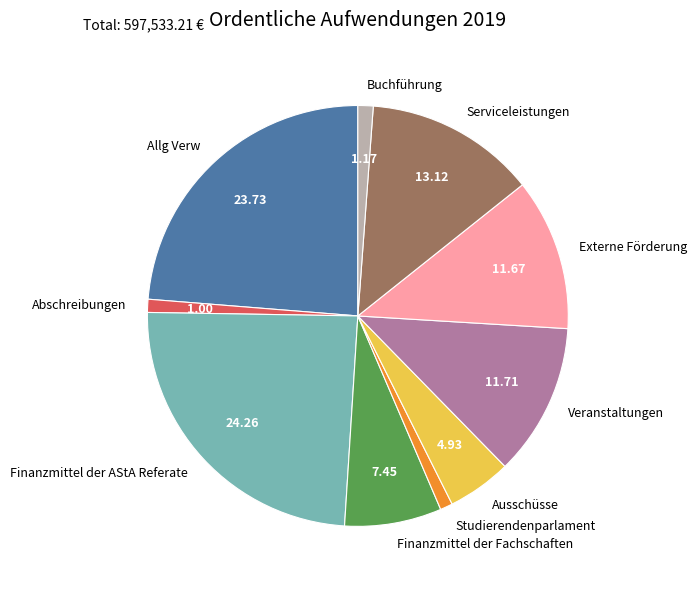

What is the ratio of the value at Veranstaltungen to the value at Serviceleistungen?

0.9